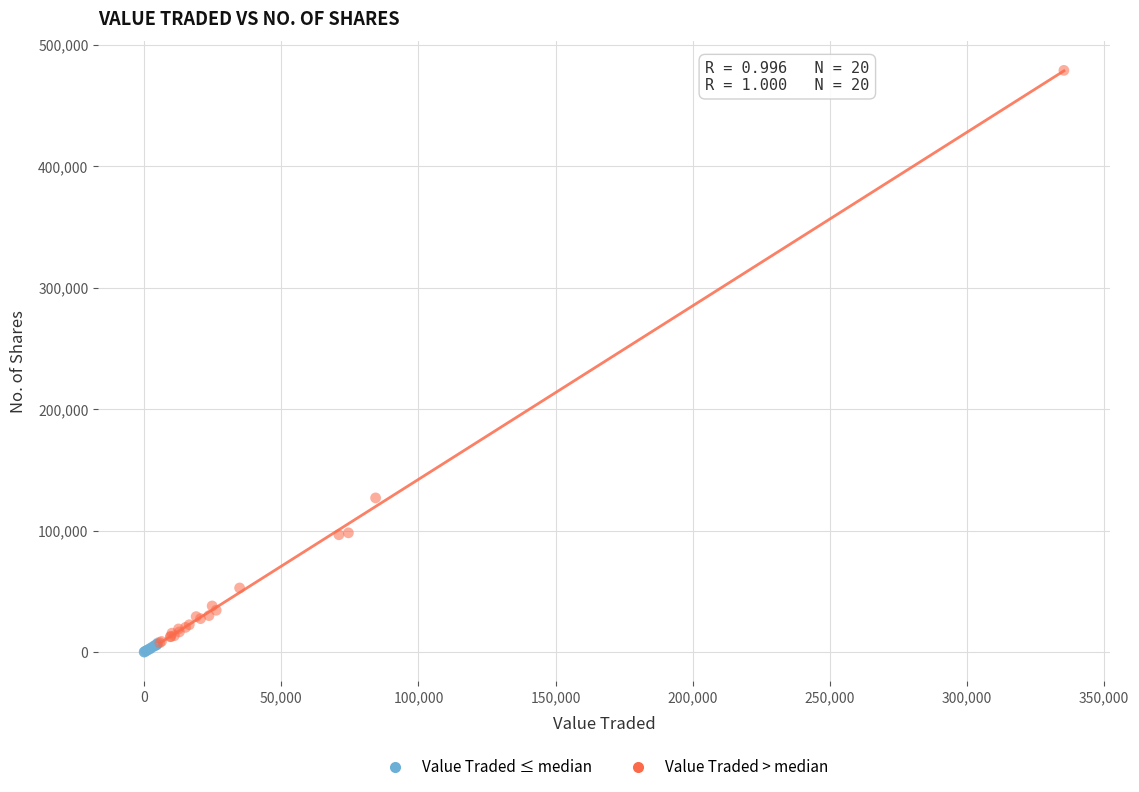

Which series reaches the maximum Y coordinate?

Value Traded > median